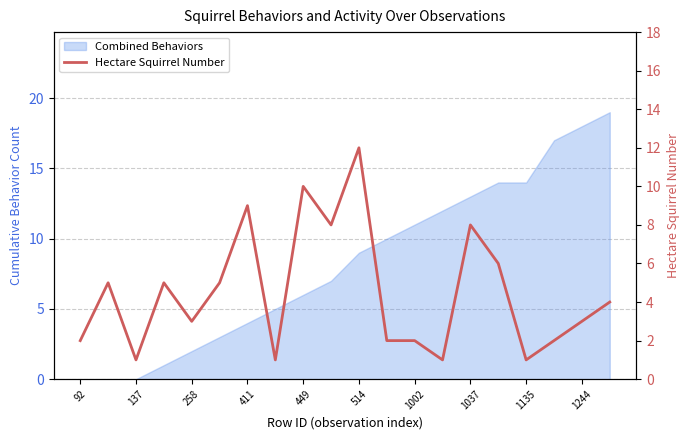

Where is the data nearest to the value 6?

15